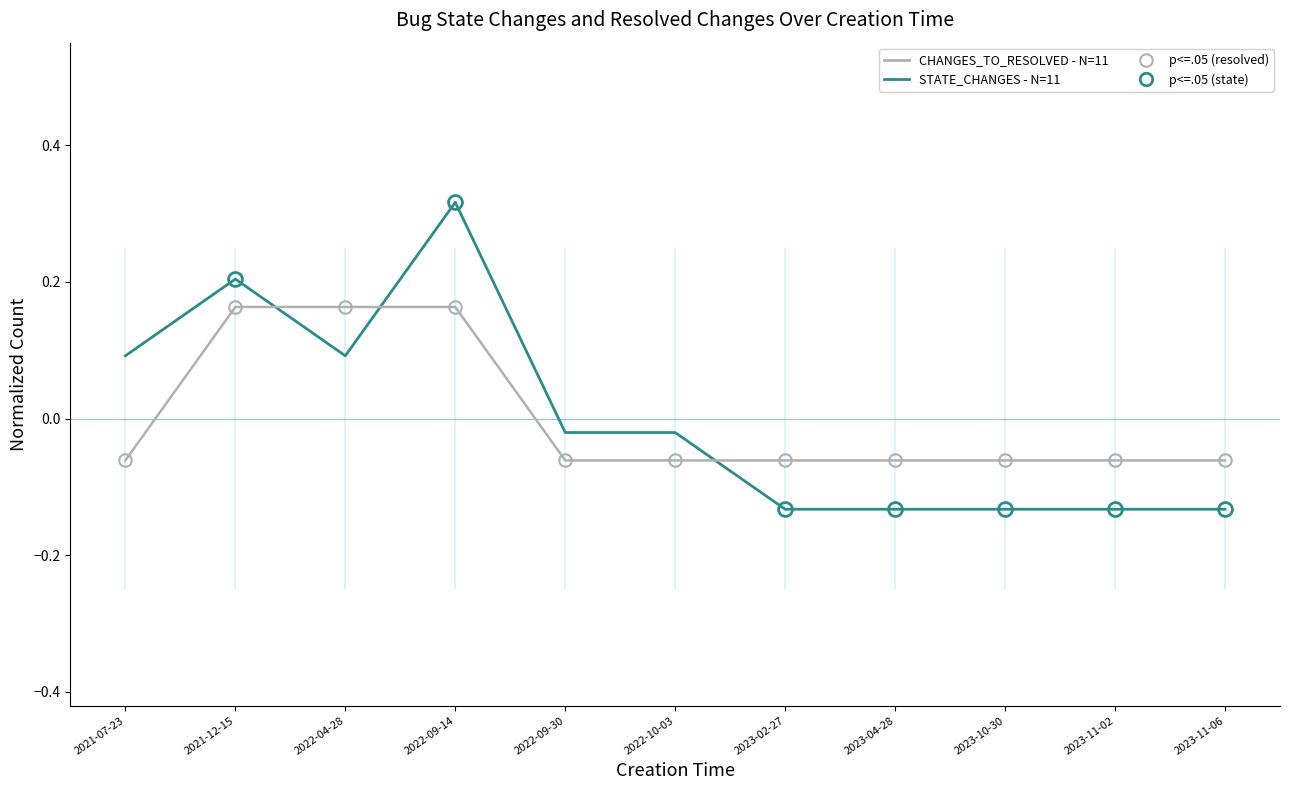

True or false: CHANGES_TO_RESOLVED - N=11 and STATE_CHANGES - N=11 cross at least once.

True